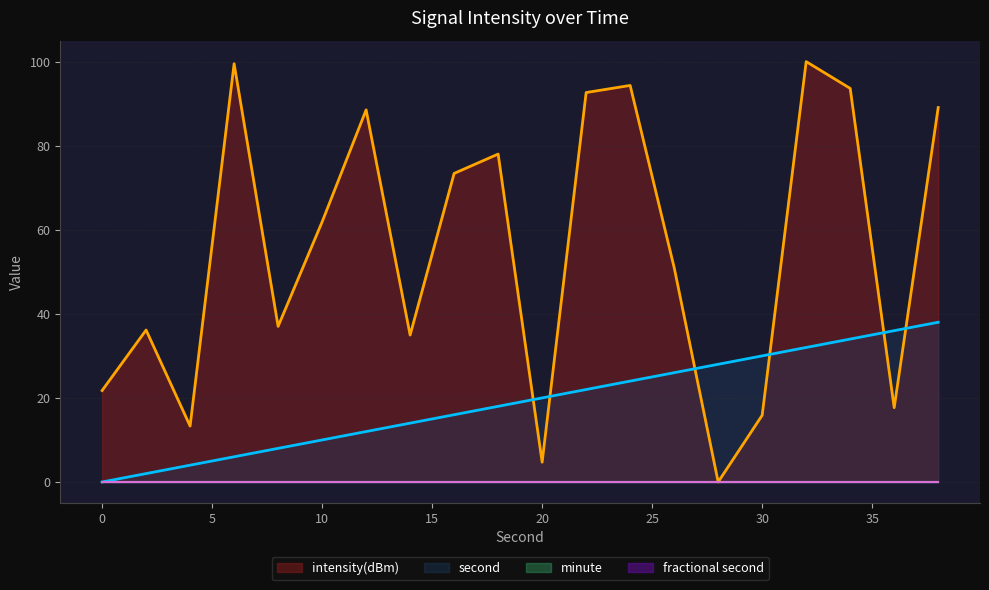

The intensity(dBm) series shows 144.6 at 22. True or false?

False